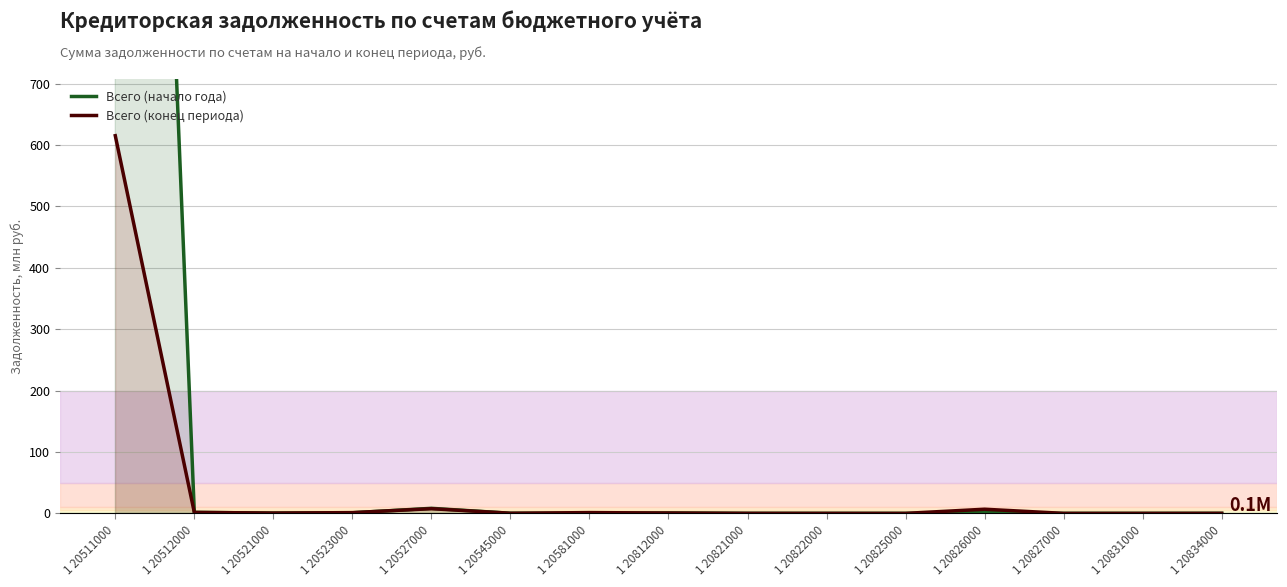

The Всего (начало года) series shows 0.1 at 1 20834000. True or false?

False